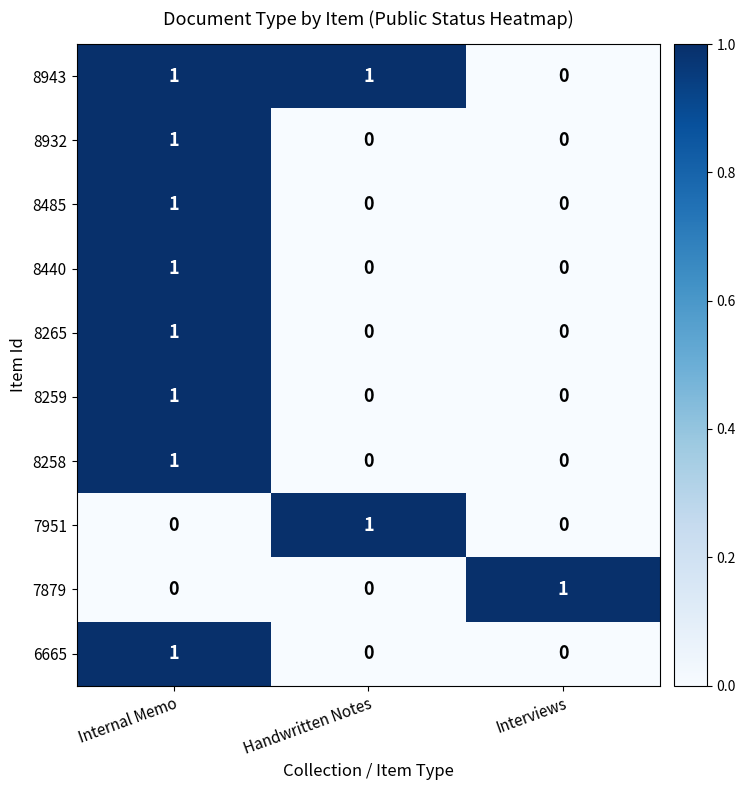

At which category is the sum across all series the highest?

Internal Memo